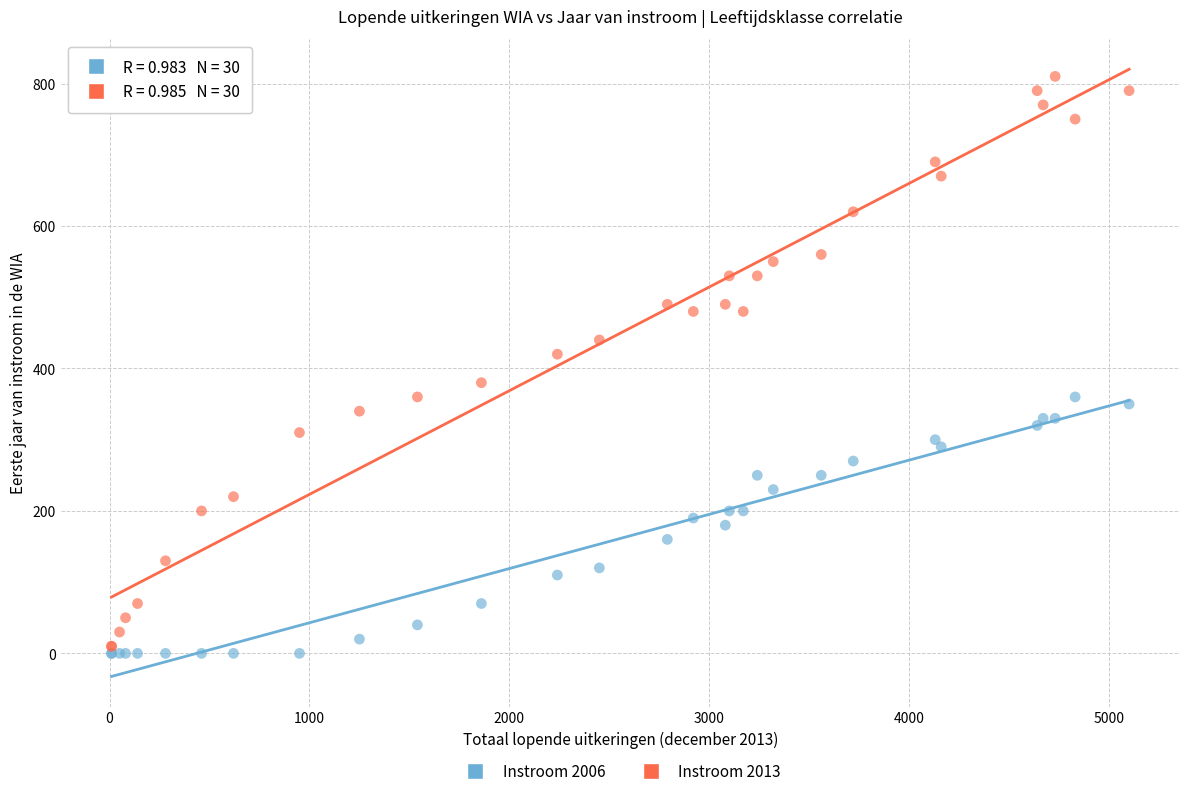

Which series reaches the maximum Y coordinate?

Instroom 2013